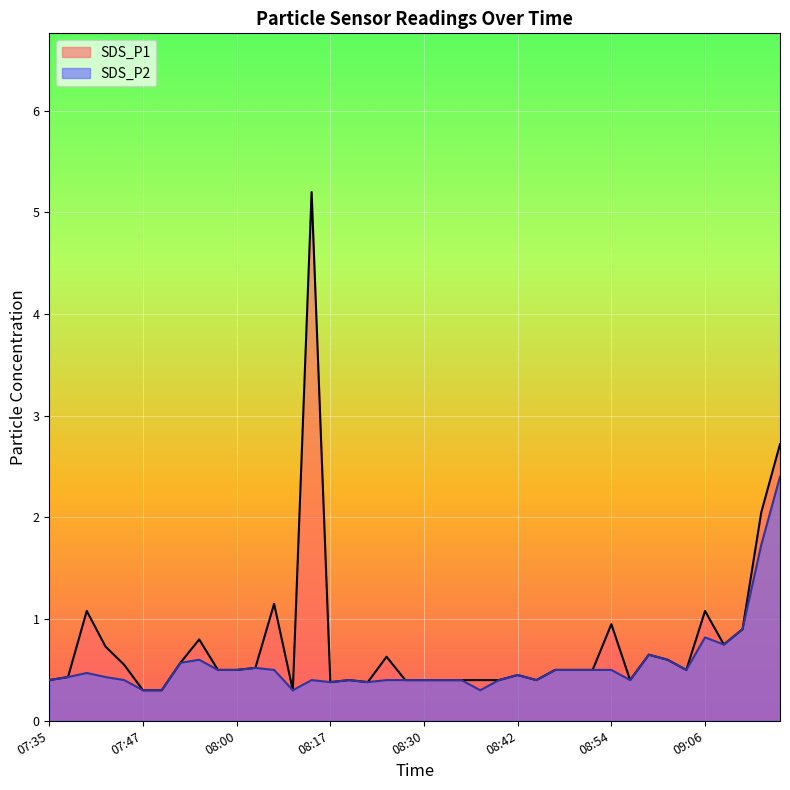

Which label corresponds to the largest value in the chart?

08:15